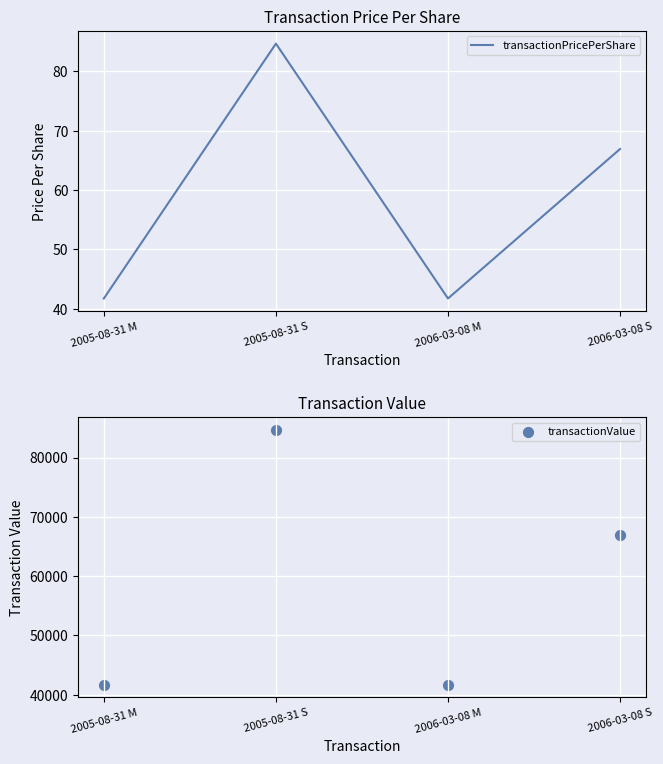

Is the value of transactionPricePerShare at 2005-08-31 S greater than the value of transactionValue at 2006-03-08 S?

No